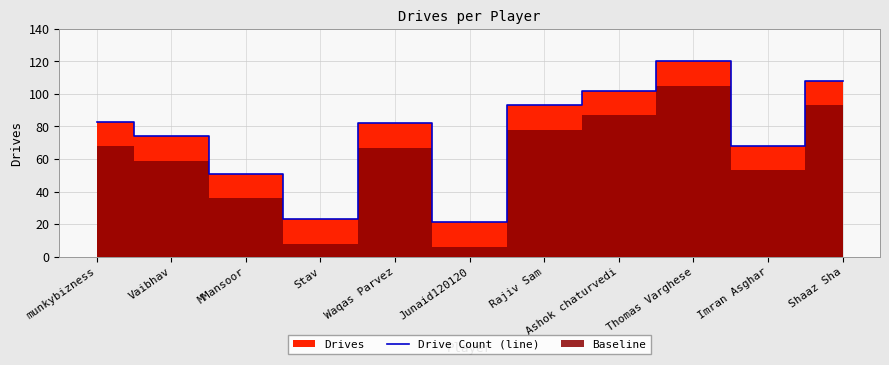

What is the sum of all values?

825